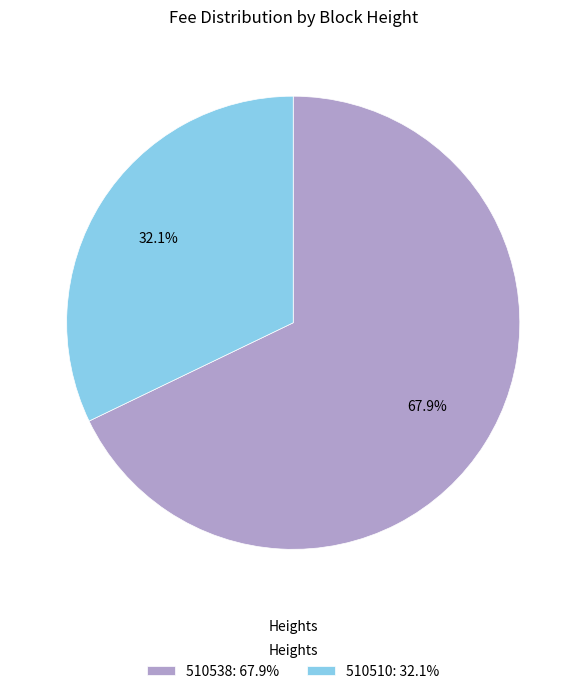

Rank the categories by value from highest to lowest.

510538, 510510